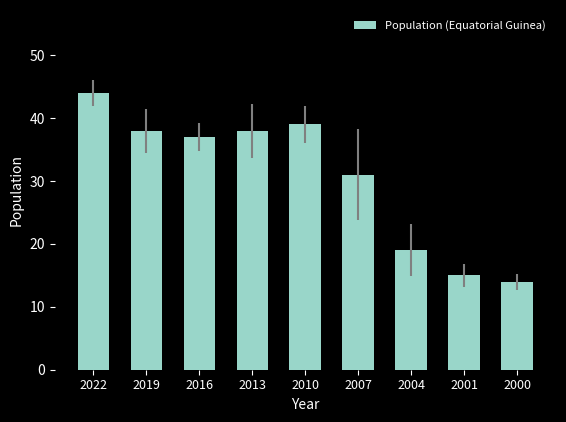

True or false: the data shows 45 at 2007.

False